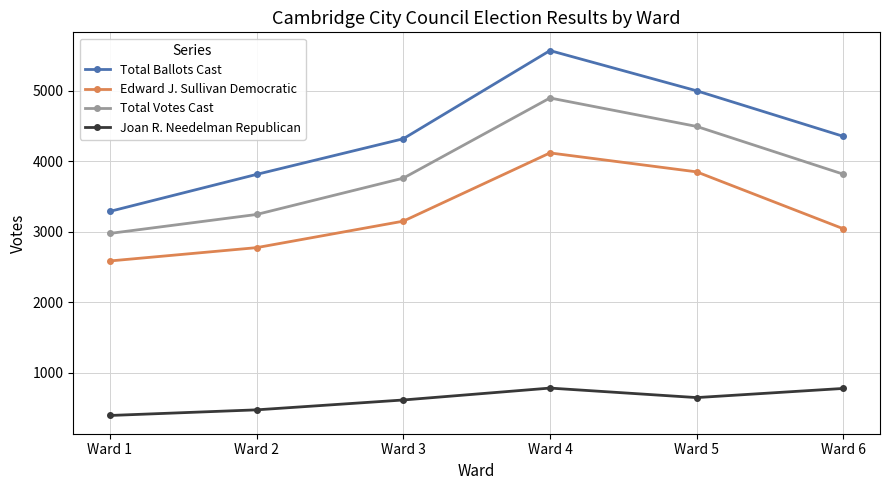

True or false: Edward J. Sullivan Democratic and Total Ballots Cast intersect in this chart.

False